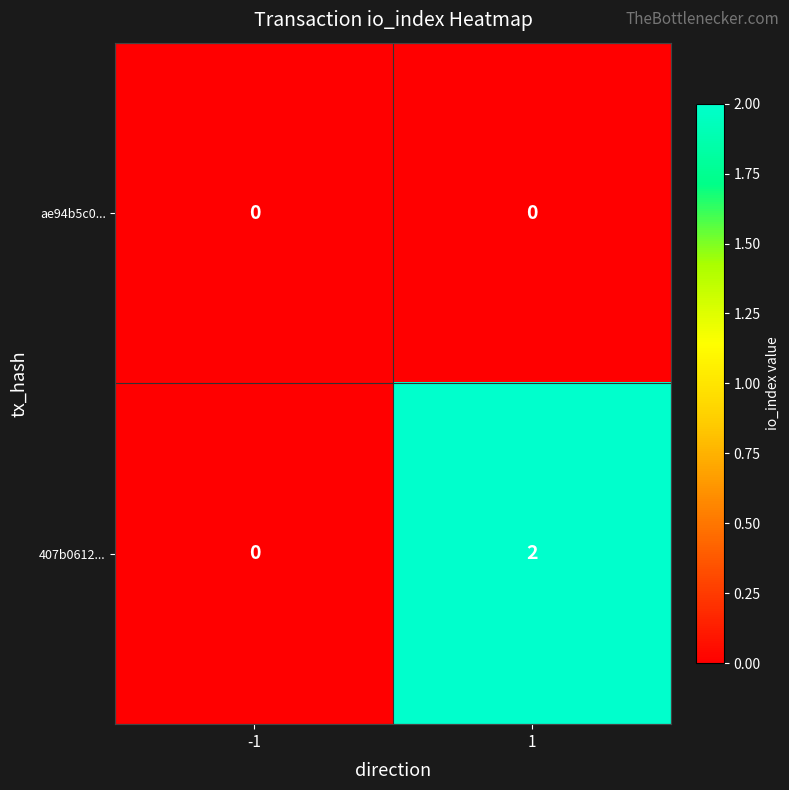

Is it true that 407b0612... equals 2 at 1?

True